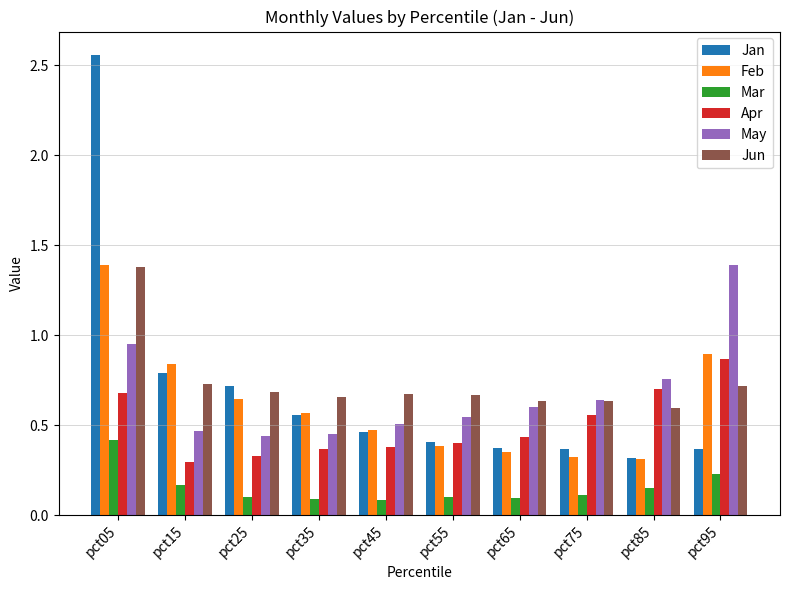

Which series has the widest spread of values?

Jan